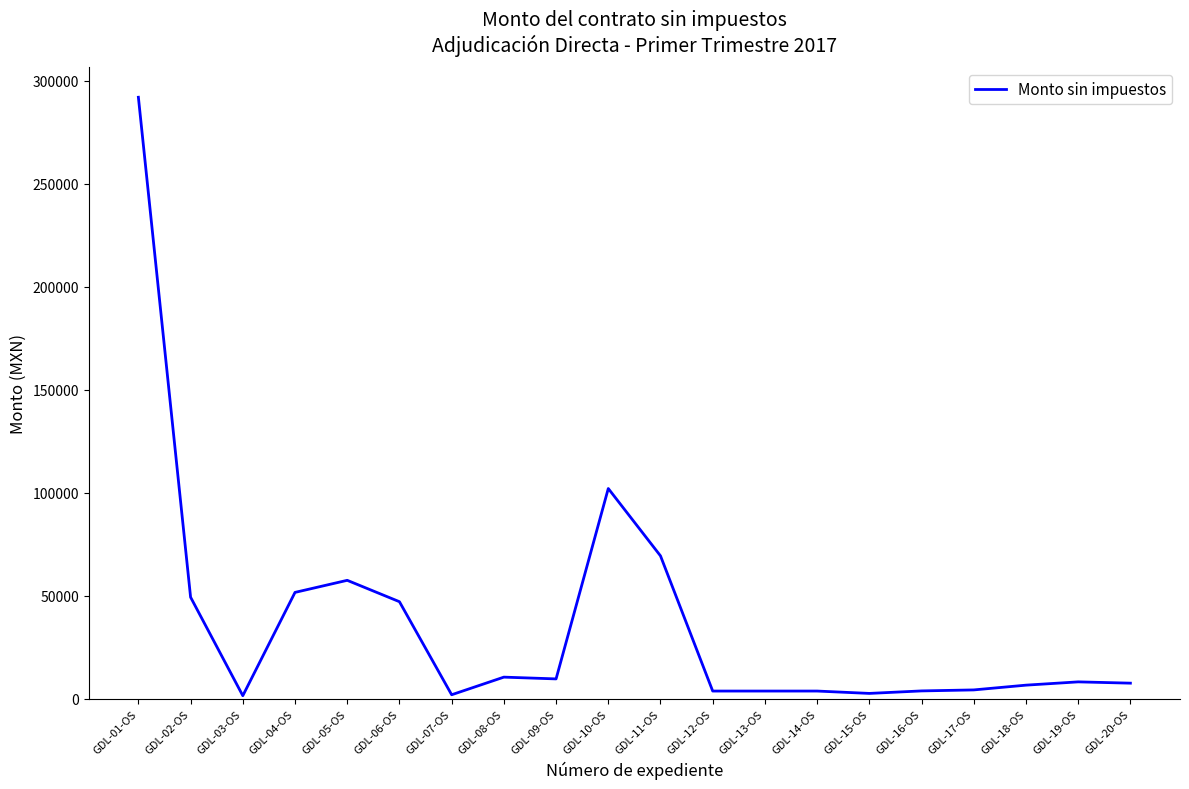

Is it true that the value at GDL-04-OS is 31567.6?

False